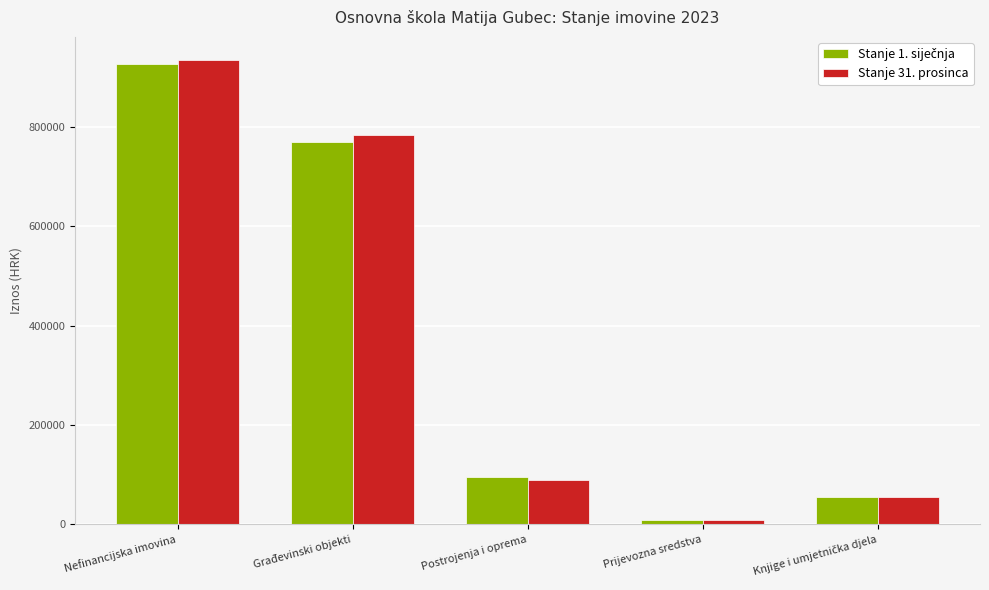

The Stanje 31. prosinca series shows 783615.1 at Građevinski objekti. True or false?

True